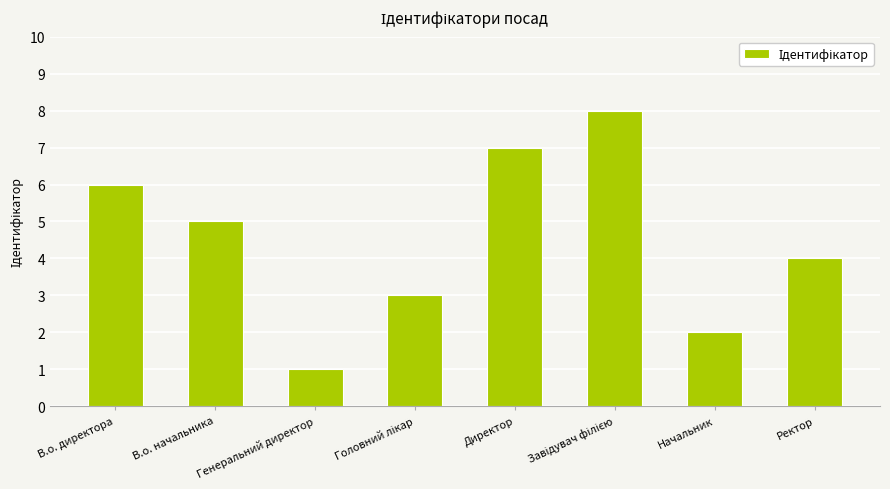

What is the change in value from Начальник to Ректор?

+2